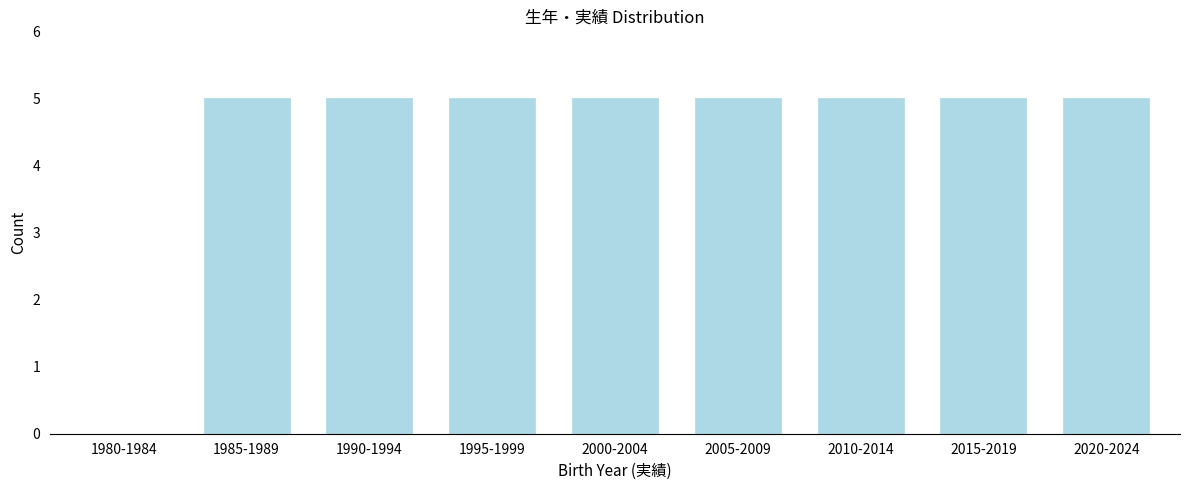

Reading left to right, list all the values displayed in this chart.

1980-1984=0	1985-1989=5	1990-1994=5	1995-1999=5	2000-2004=5	2005-2009=5	2010-2014=5	2015-2019=5	2020-2024=5